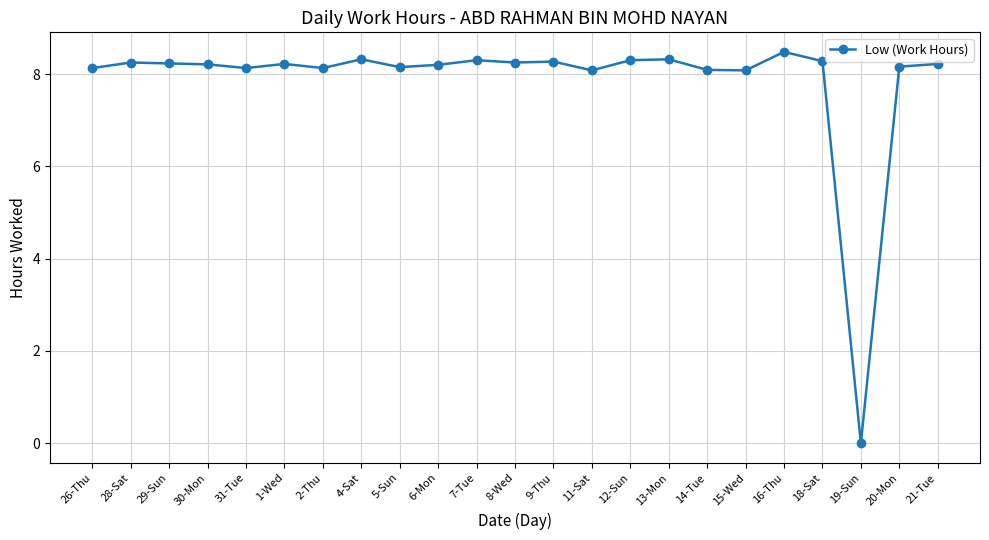

How many lines are shown in the chart?

1